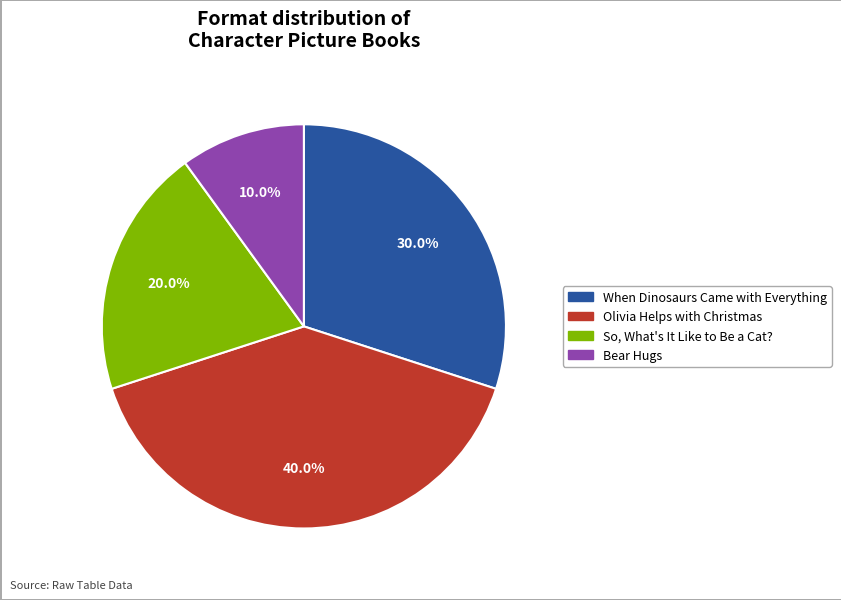

To the nearest percent, what is the difference between the largest and smallest slice percentages?

30%